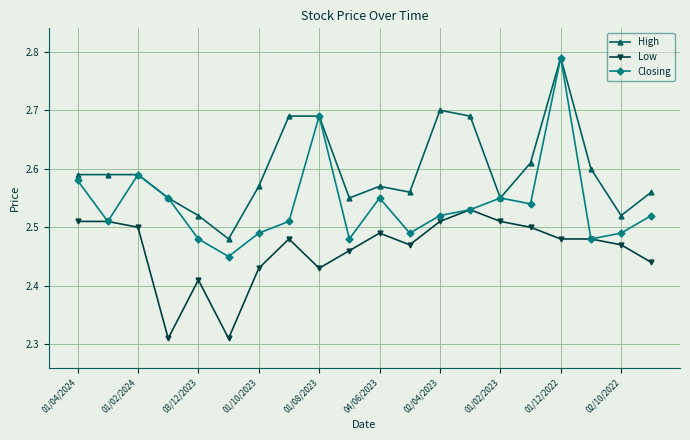

What is the difference between the maximum and second lowest values in the Low series?

0.2